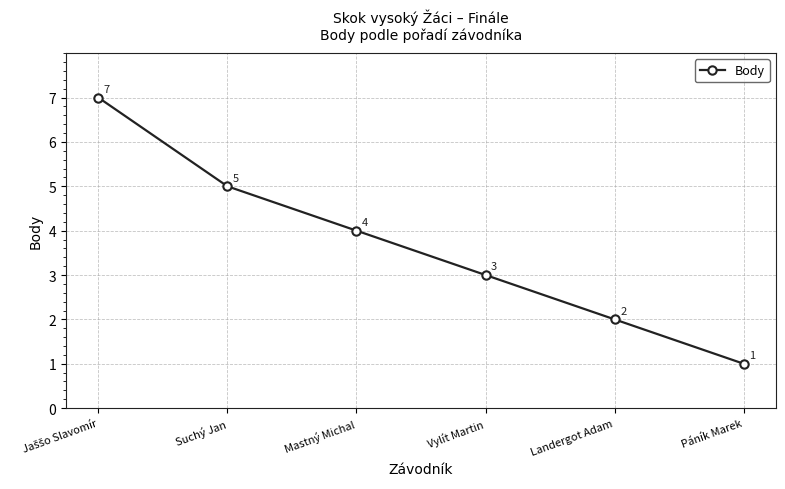

Read the value at Suchý Jan.

5